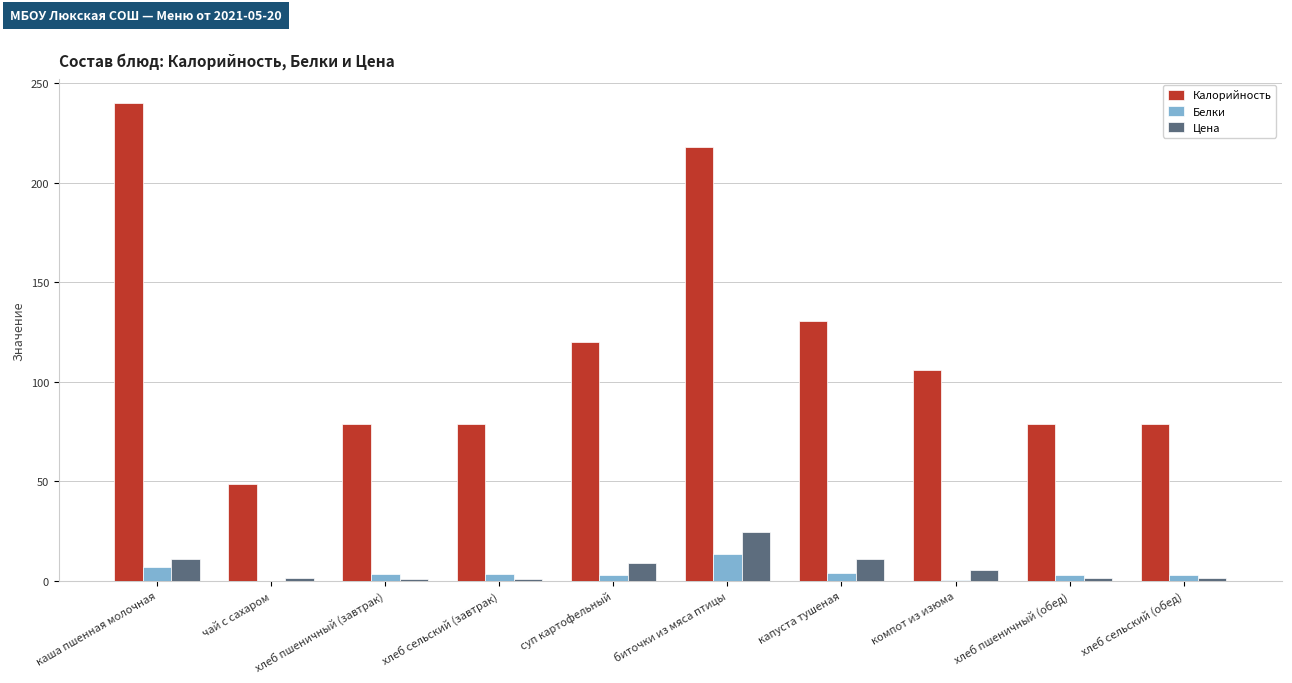

Which series has the largest range (max minus min)?

Калорийность